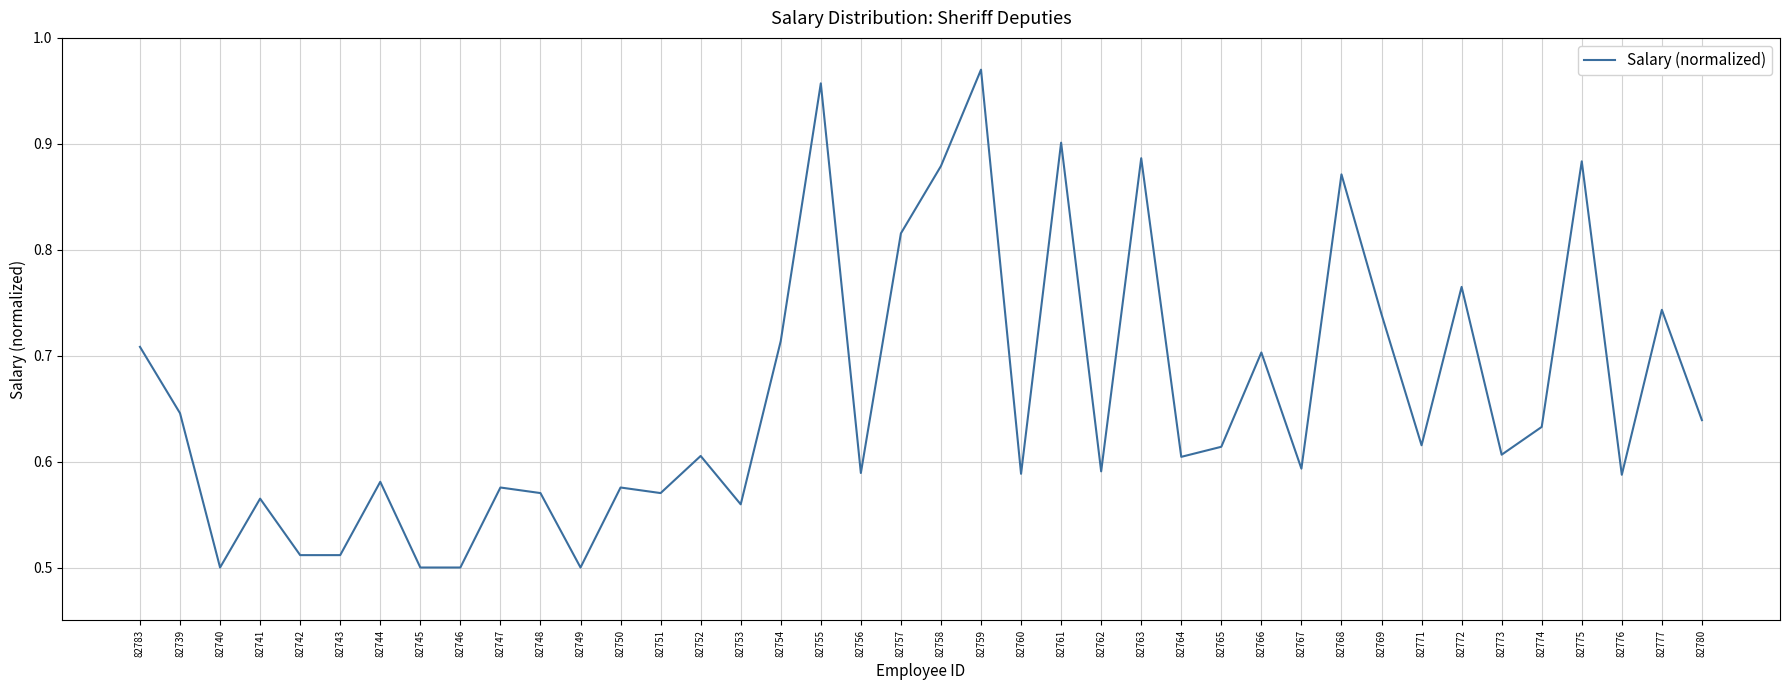

The value at 82756 is 0.6. True or false?

True